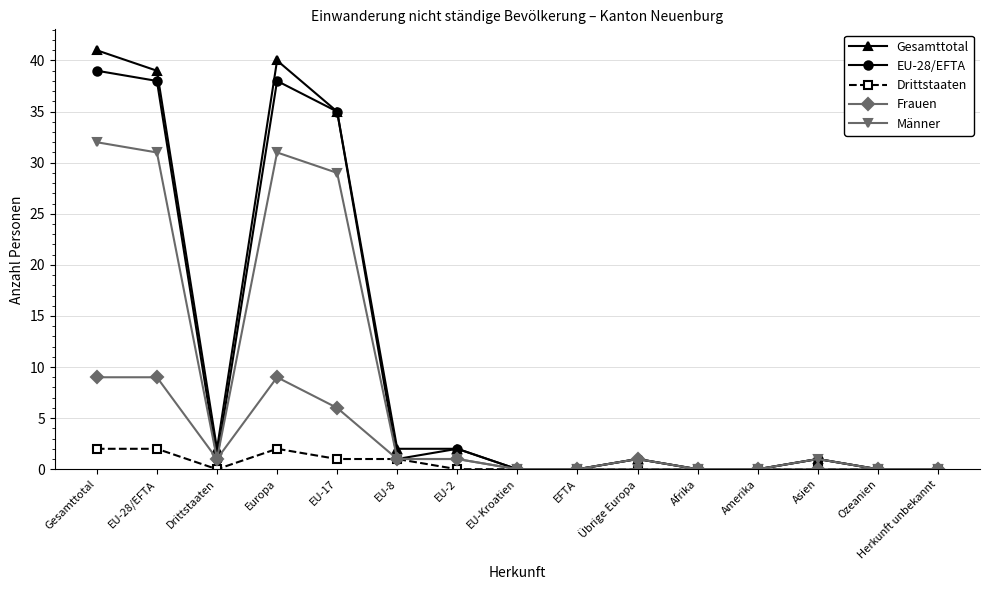

Reading left to right, transcribe all the data shown in this chart.

Gesamttotal: 41	39	2	40	35	2	2	0	0	1	0	0	1	0	0
EU-28/EFTA: 39	38	1	38	35	1	2	0	0	1	0	0	1	0	0
Drittstaaten: 2	2	0	2	1	1	0	0	0	0	0	0	0	0	0
Frauen: 9	9	1	9	6	1	1	0	0	1	0	0	0	0	0
Männer: 32	31	1	31	29	1	1	0	0	0	0	0	1	0	0